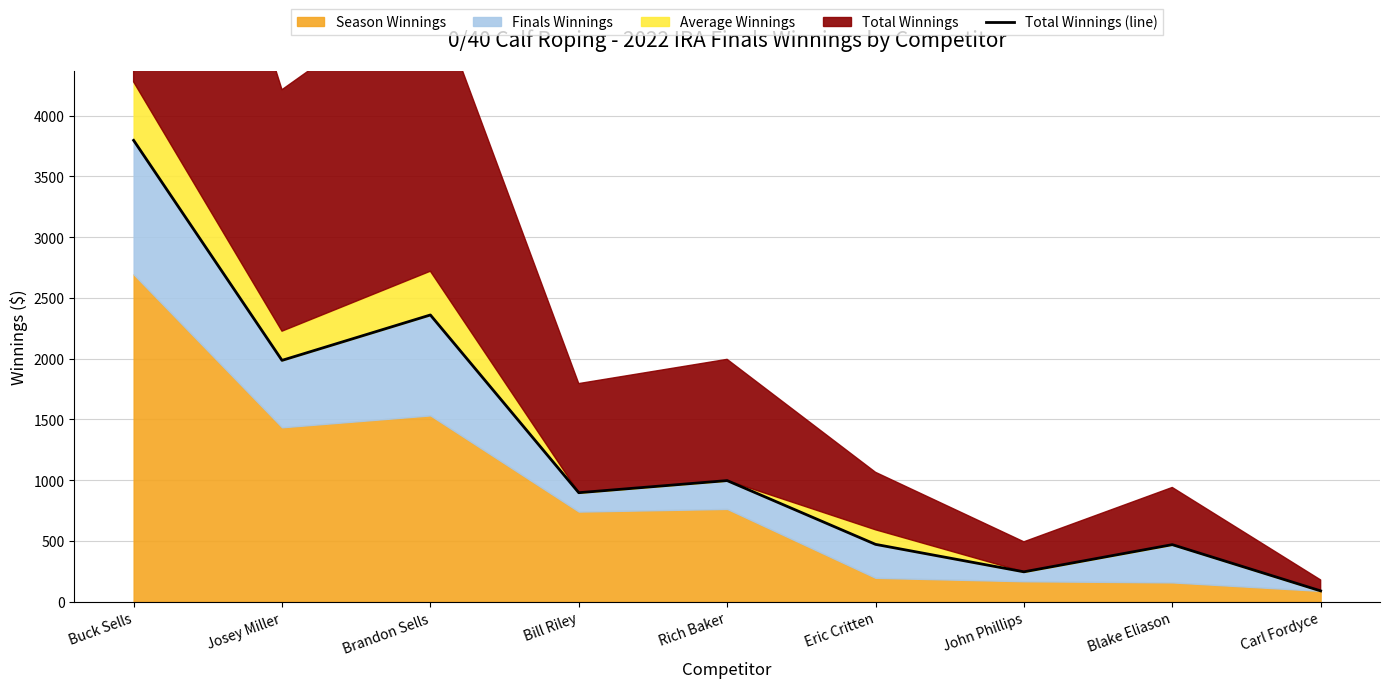

List the labels in order of value, smallest first.

Carl Fordyce, John Phillips, Blake Eliason, Eric Critten, Bill Riley, Rich Baker, Josey Miller, Brandon Sells, Buck Sells